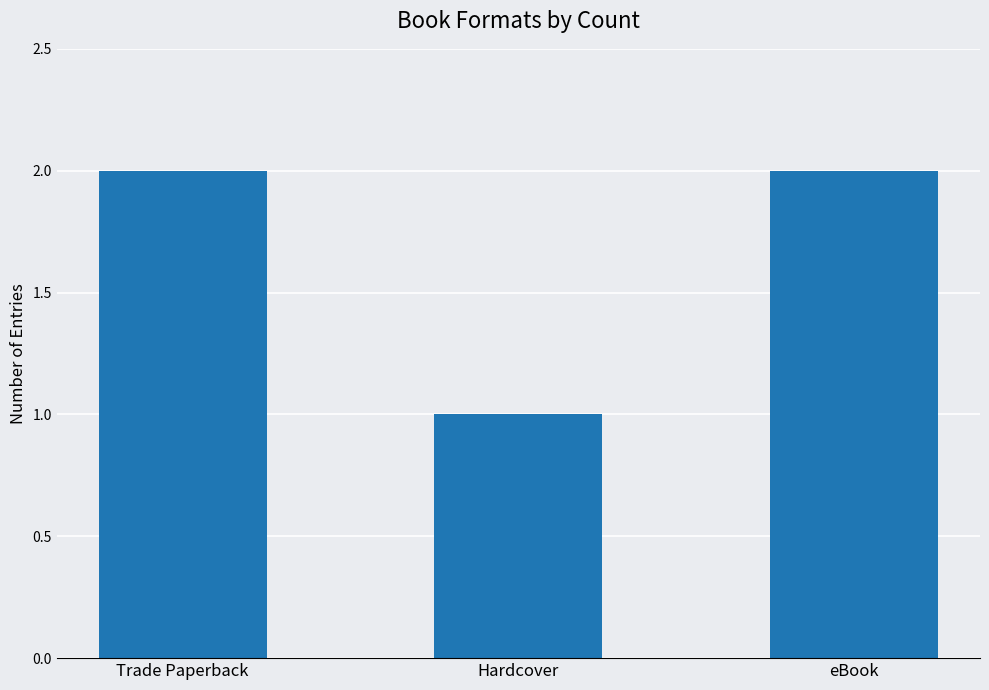

What position from the right is eBook?

1